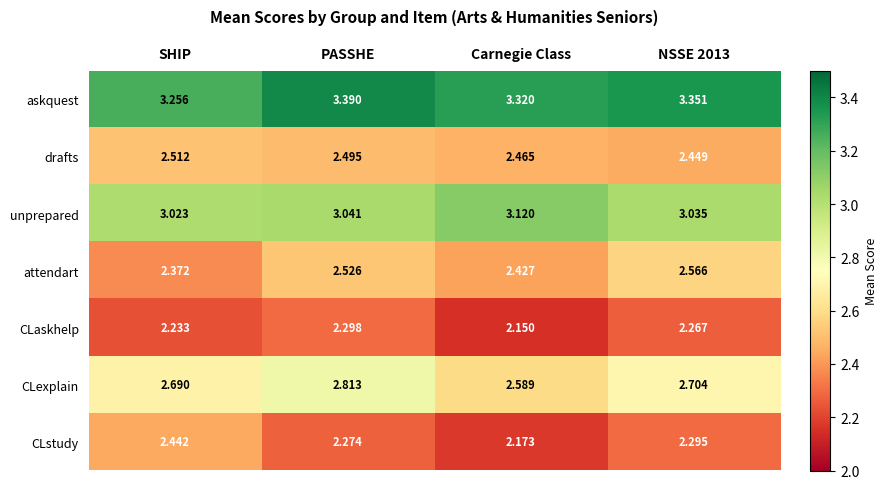

Is the value of askquest at PASSHE greater than the value of drafts at SHIP?

Yes